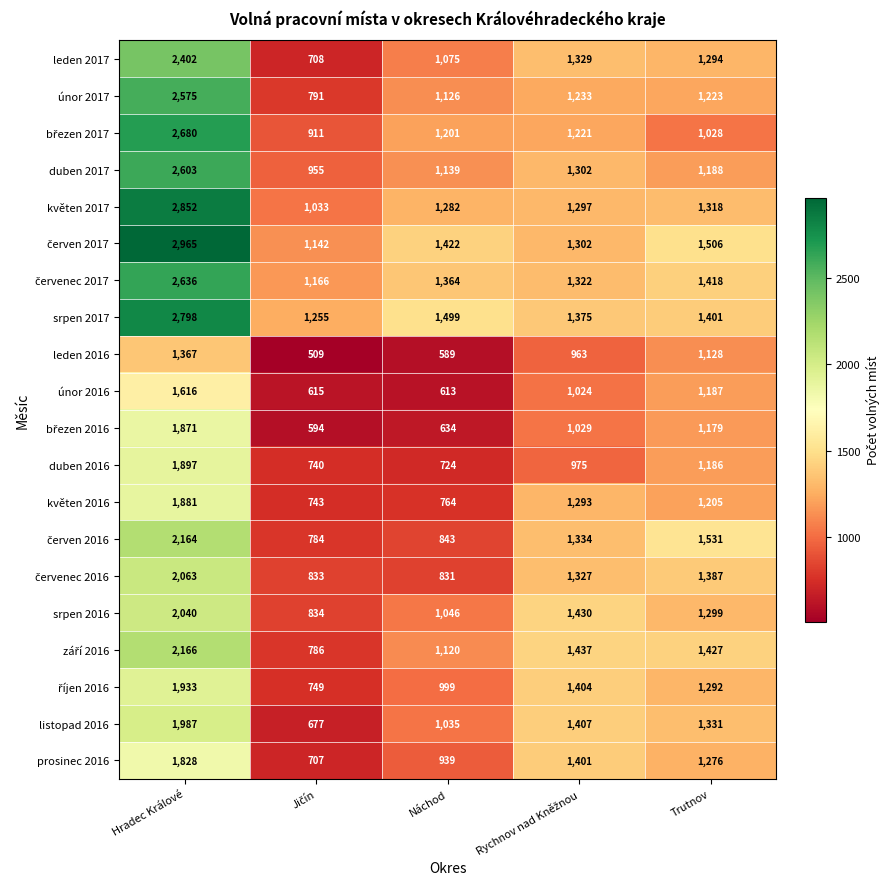

Is it true that srpen 2016 equals 262 at Náchod?

False